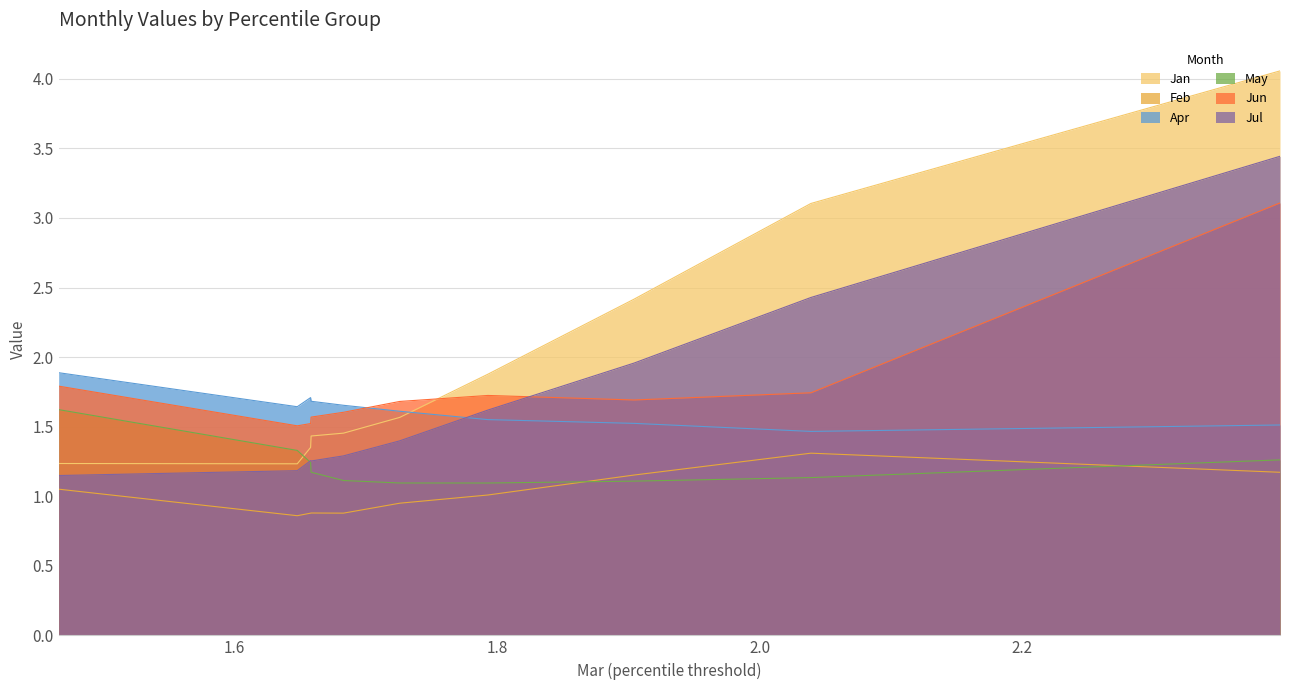

True or false: Jun and Apr cross at least once.

True